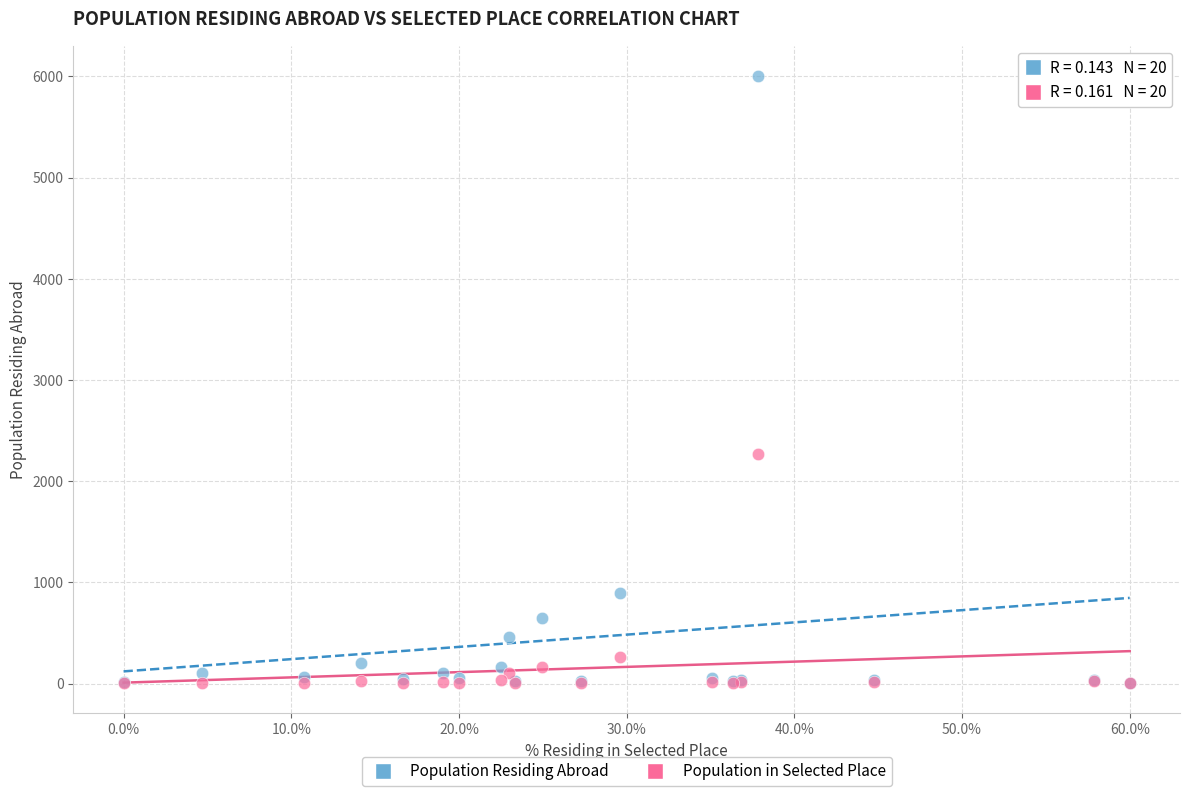

Which series has the largest Y range (max minus min)?

Population Residing Abroad